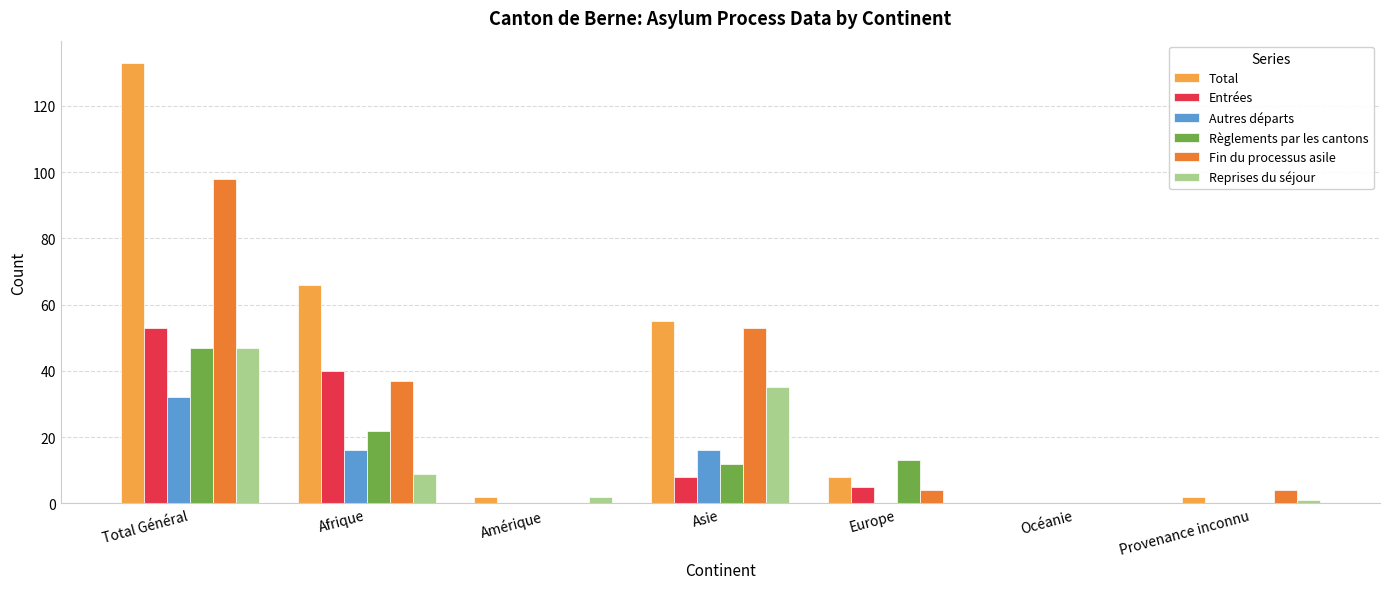

Which series has the widest spread of values?

Total